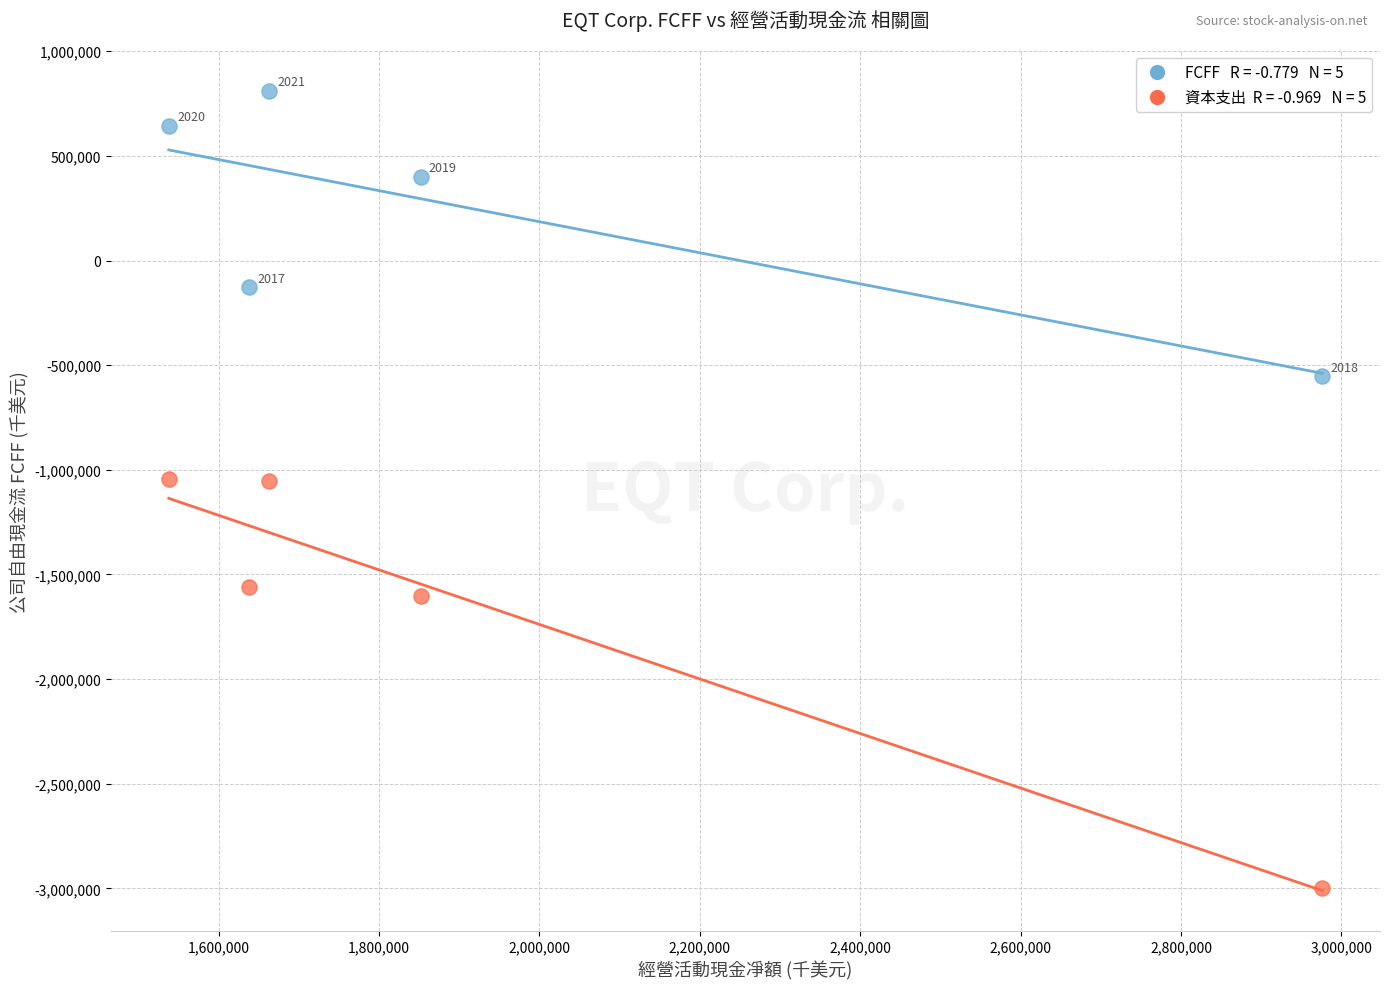

Across all data points, what is the average X value?

1933161